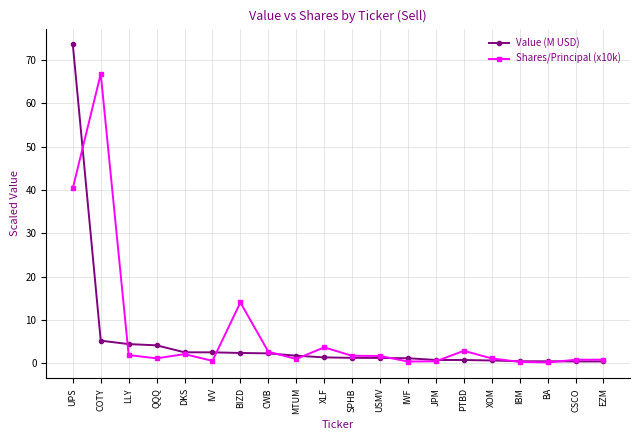

The value of Shares/Principal (x10k) at QQQ is 1.2. True or false?

True